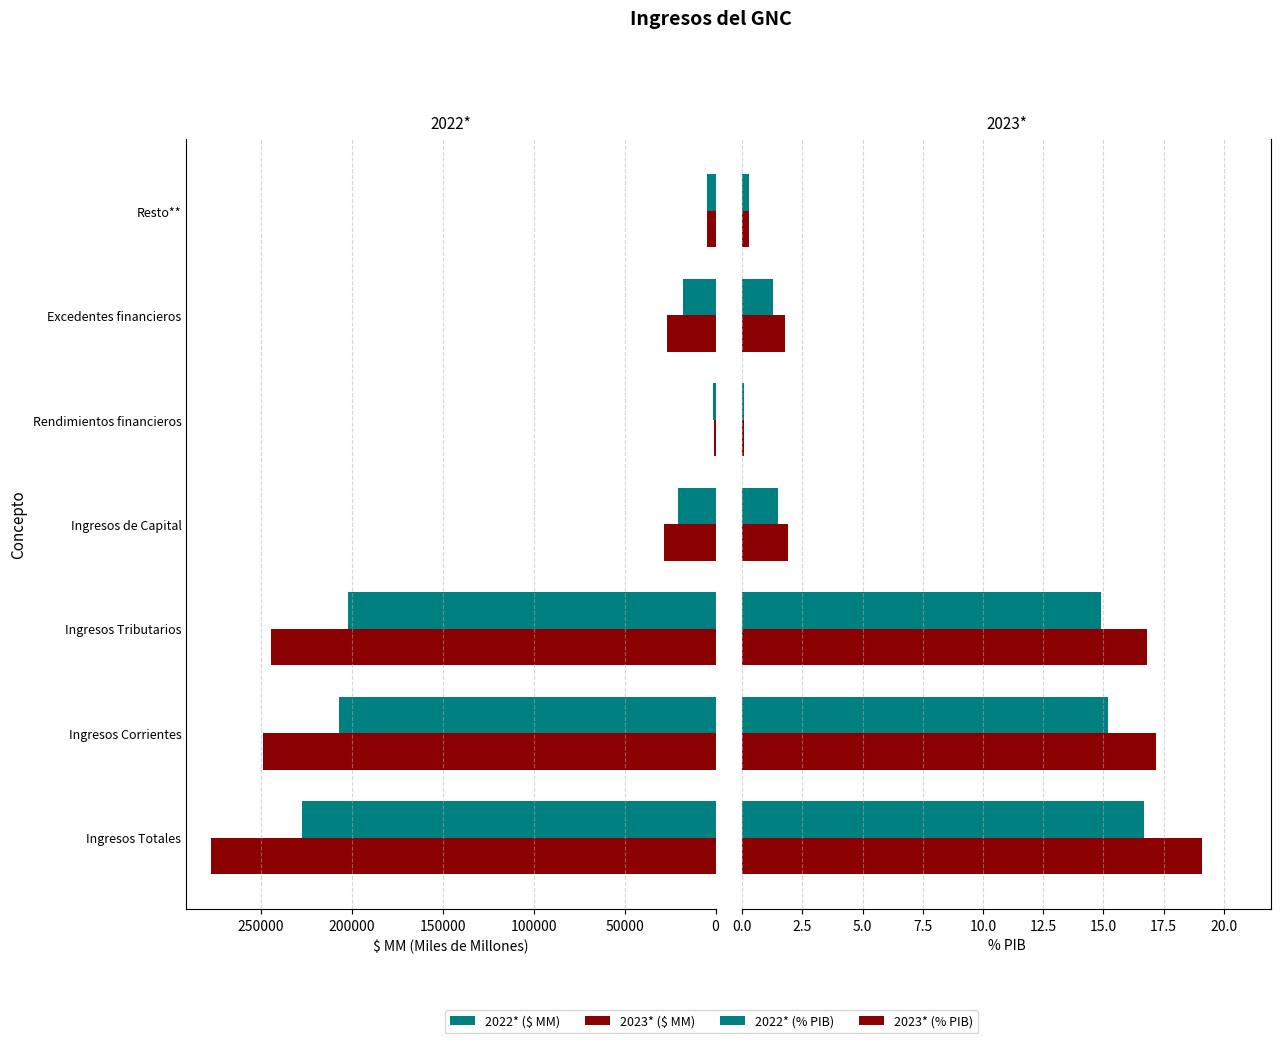

List the series in order of their peak value, lowest first.

2022* (% PIB), 2023* (% PIB), 2022* ($ MM), 2023* ($ MM)